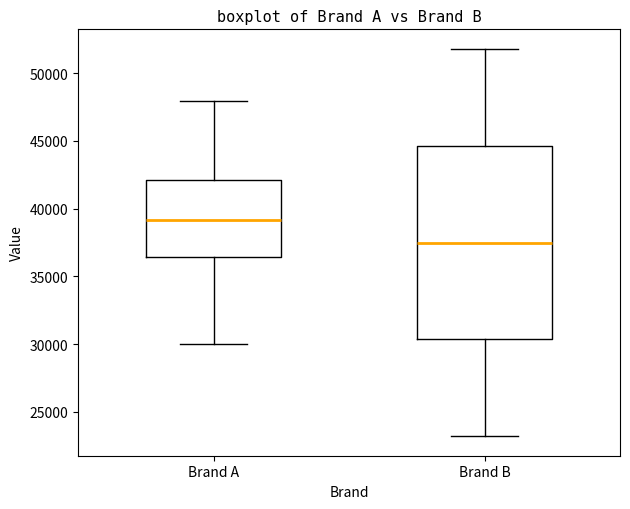

Reading left to right, read every box against the y-axis: the position of its median line, the range the box covers, and the ends of its whiskers. The values are not printed on the chart, so give them approximately, as read against the axis.

Brand A: median 39000, box 36500 to 42000, whiskers 30000 to 48000
Brand B: median 37500, box 30500 to 44500, whiskers 23000 to 52000